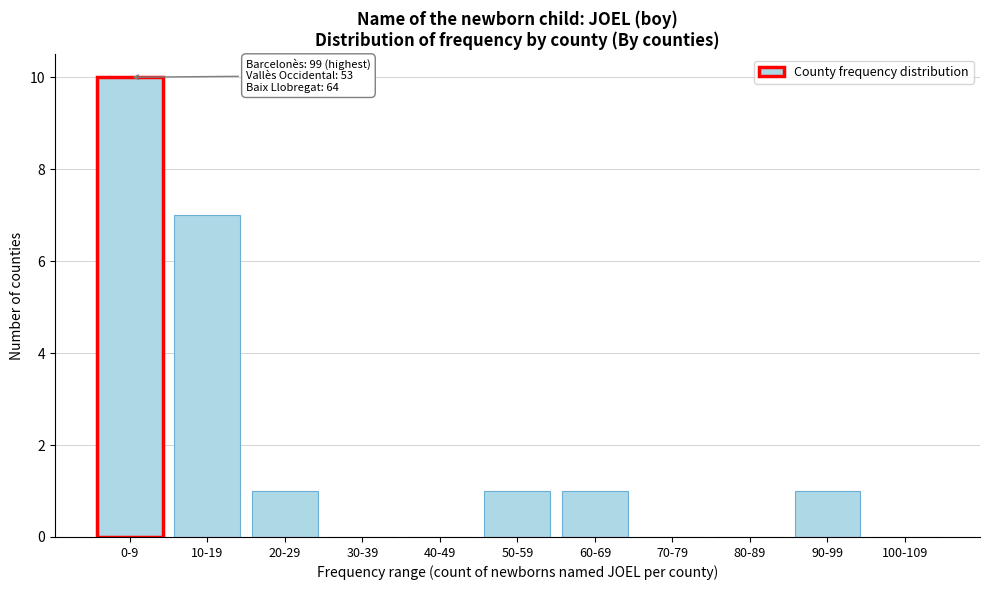

Reading left to right, what are all the values shown in this chart?

0-9=10	10-19=7	20-29=1	30-39=0	40-49=0	50-59=1	60-69=1	70-79=0	80-89=0	90-99=1	100-109=0